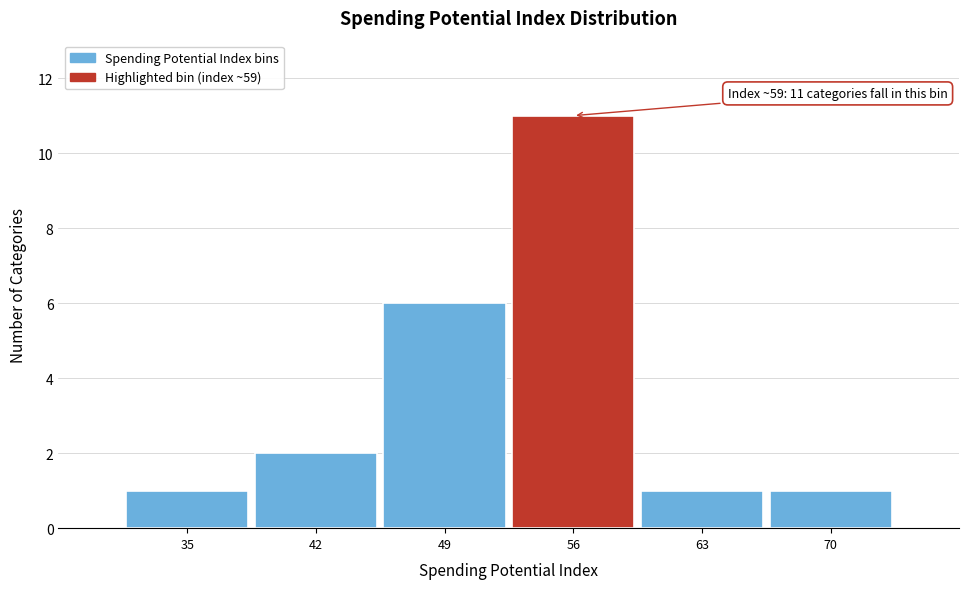

Reading right to left, what are all the values shown in this chart?

1	1	11	6	2	1